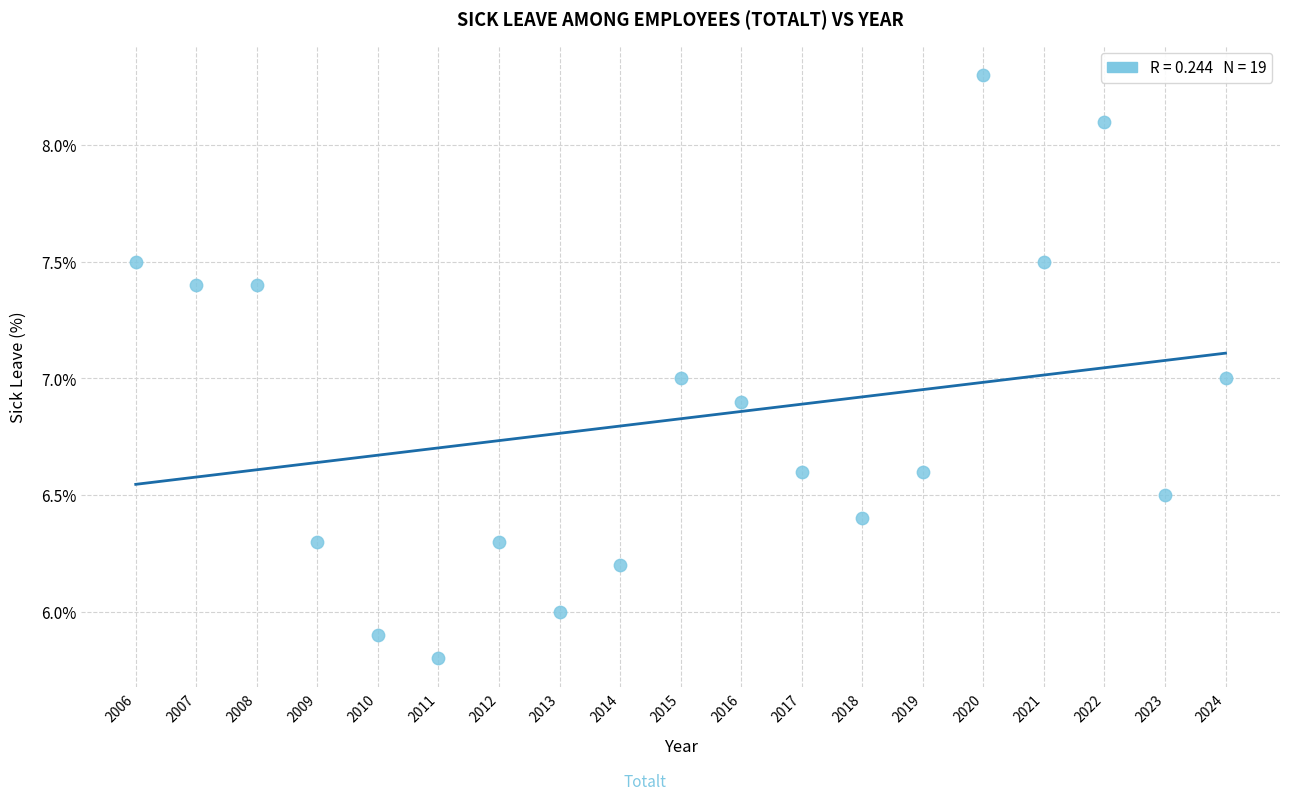

What is the range of Y values (max minus min)?

2.5